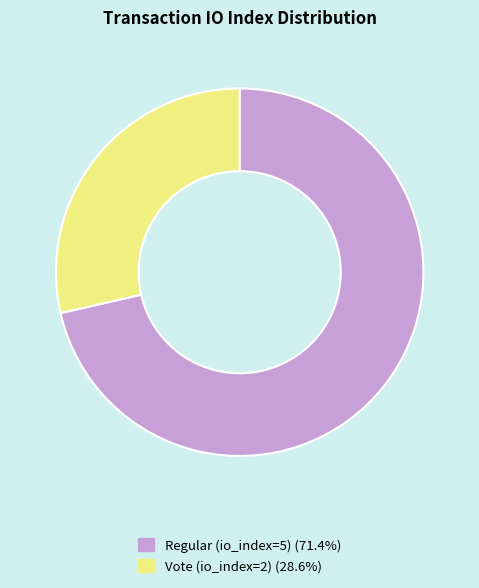

The Regular (io_index=5) slice represents 71% of the pie. True or false?

True